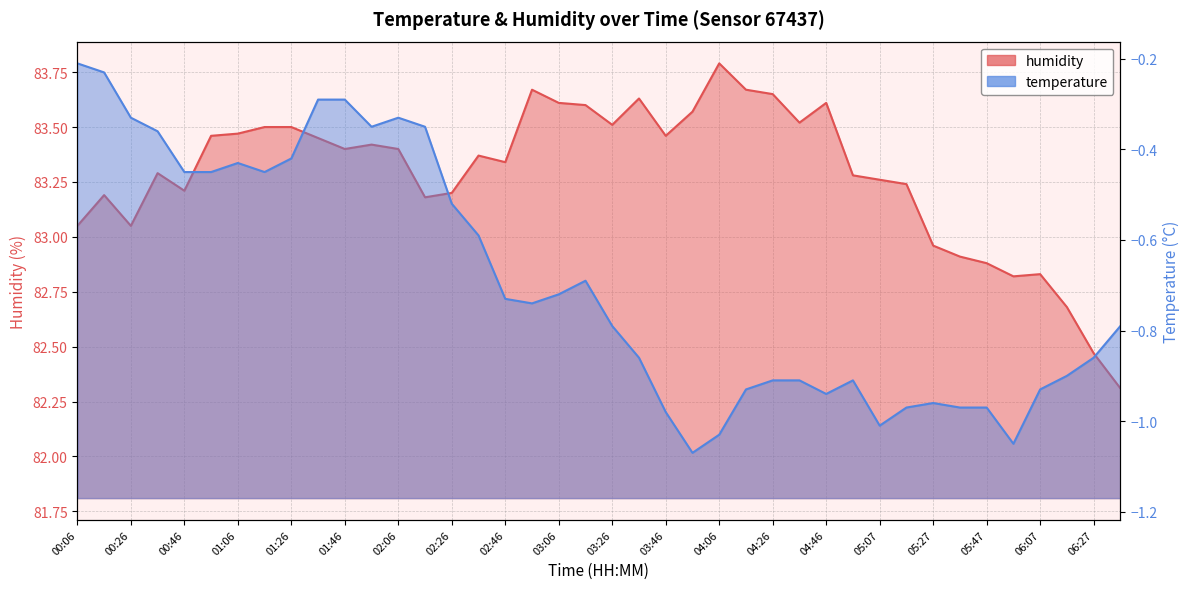

List the series in order of their peak value, highest first.

humidity, temperature